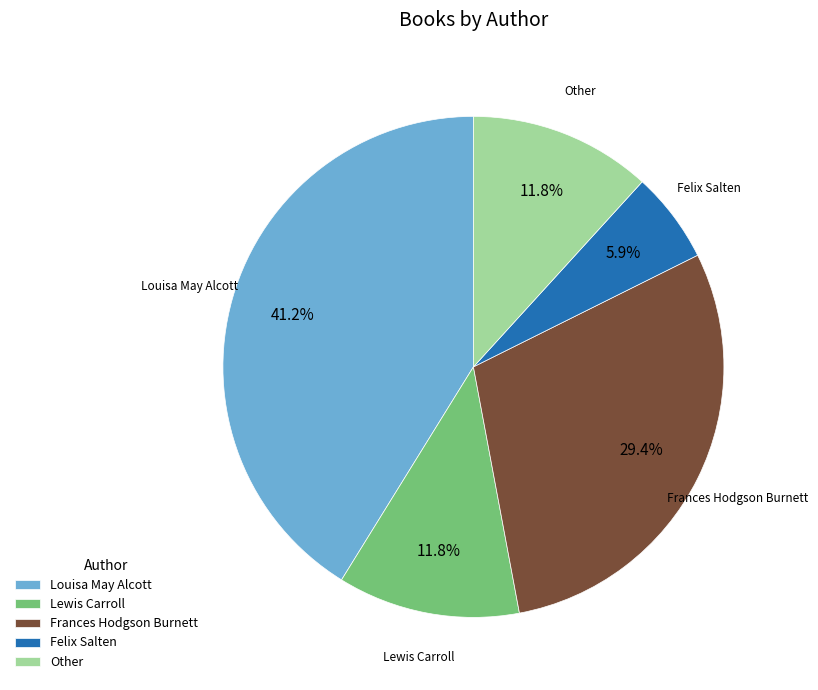

Is there a majority slice in this chart?

No